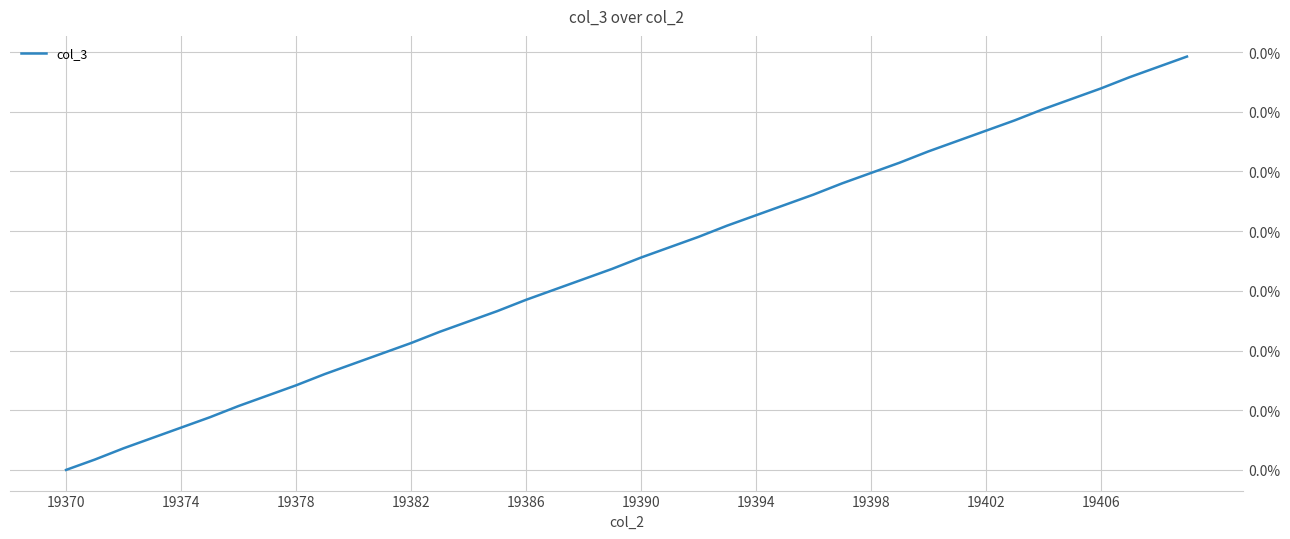

Is this an area chart (filled region under the line)?

No